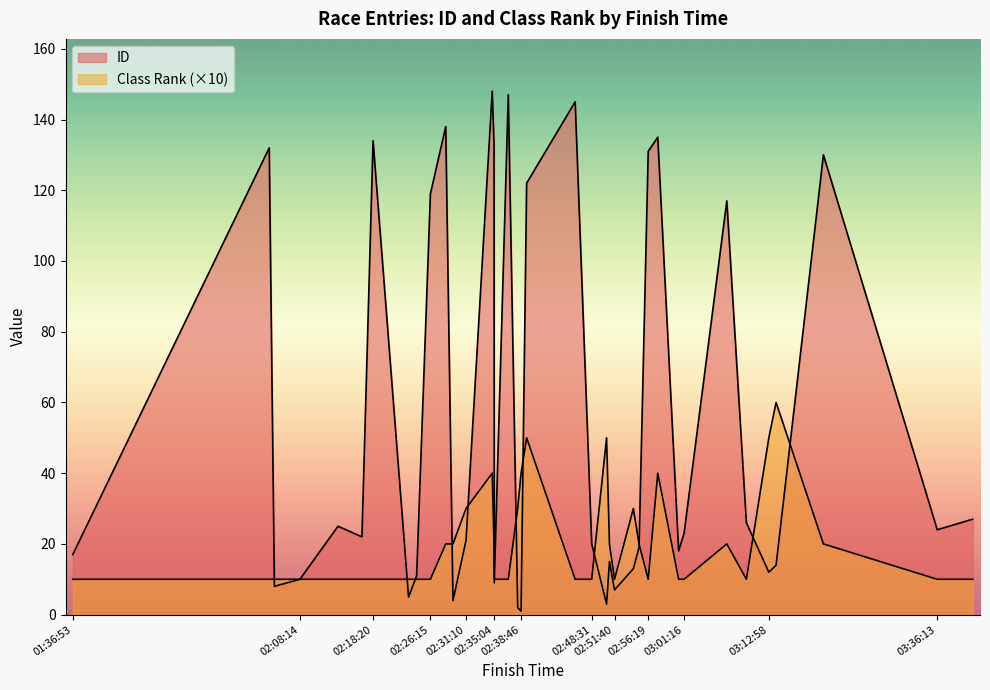

How many Class Rank values are between 1 and 3?

31